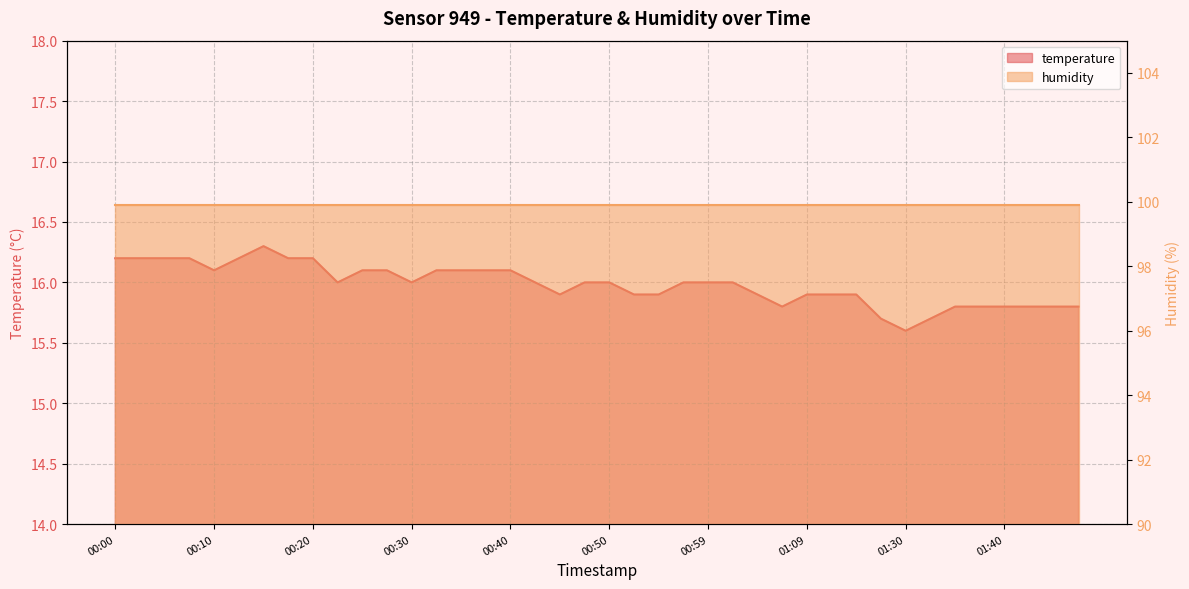

Rank the categories by value from highest to lowest.

00:15, 00:00, 00:03, 00:05, 00:08, 00:13, 00:18, 00:20, 00:10, 00:25, 00:28, 00:32, 00:35, 00:37, 00:40, 00:23, 00:30, 00:42, 00:47, 00:50, 00:57, 00:59, 01:02, 00:45, 00:52, 00:55, 01:04, 01:09, 01:15, 01:20, 01:07, 01:35, 01:37, 01:40, 01:42, 01:45, 01:47, 01:28, 01:33, 01:30